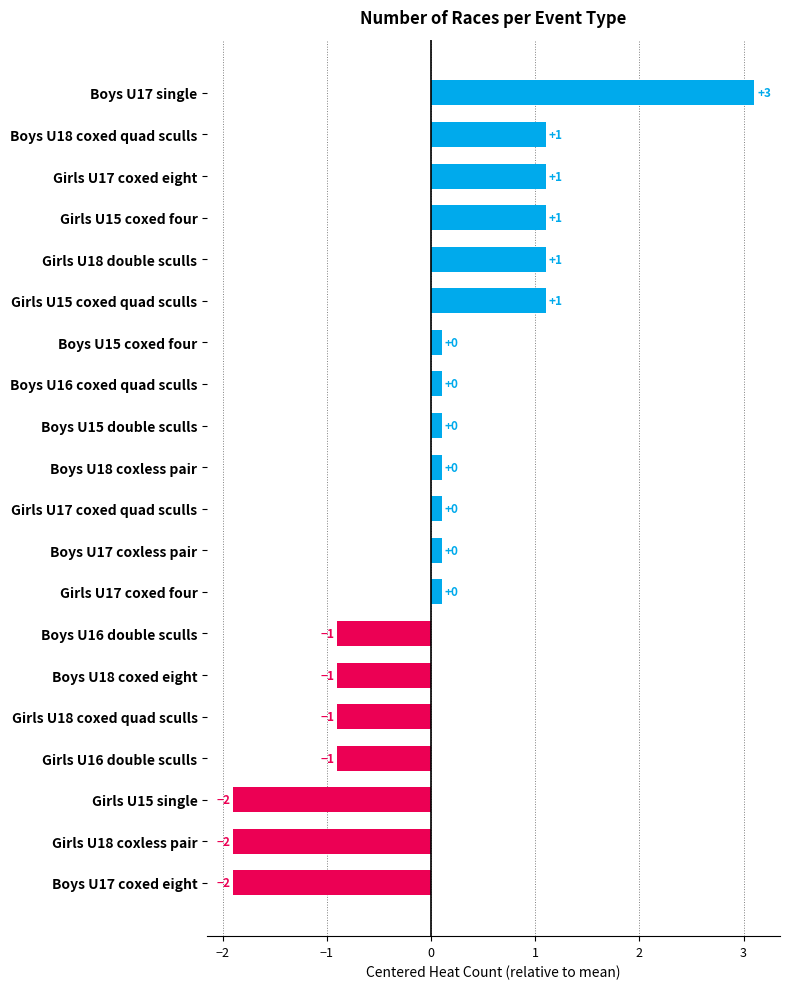

What is the difference between the second highest and minimum values?

3.0